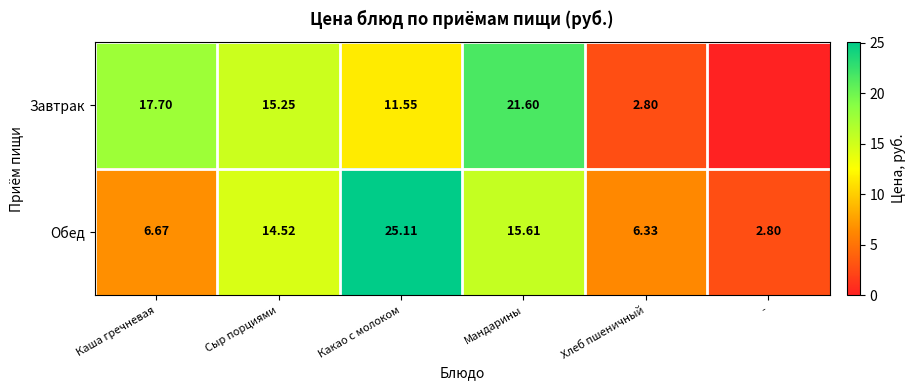

At Какао с молоком, list the series in order from smallest to largest.

Завтрак, Обед